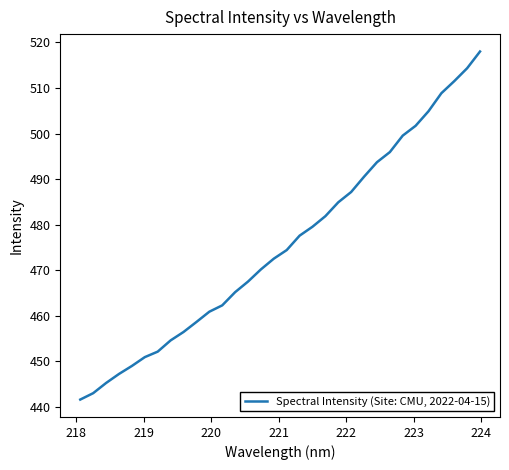

What is the minimum value shown in the chart?

441.6